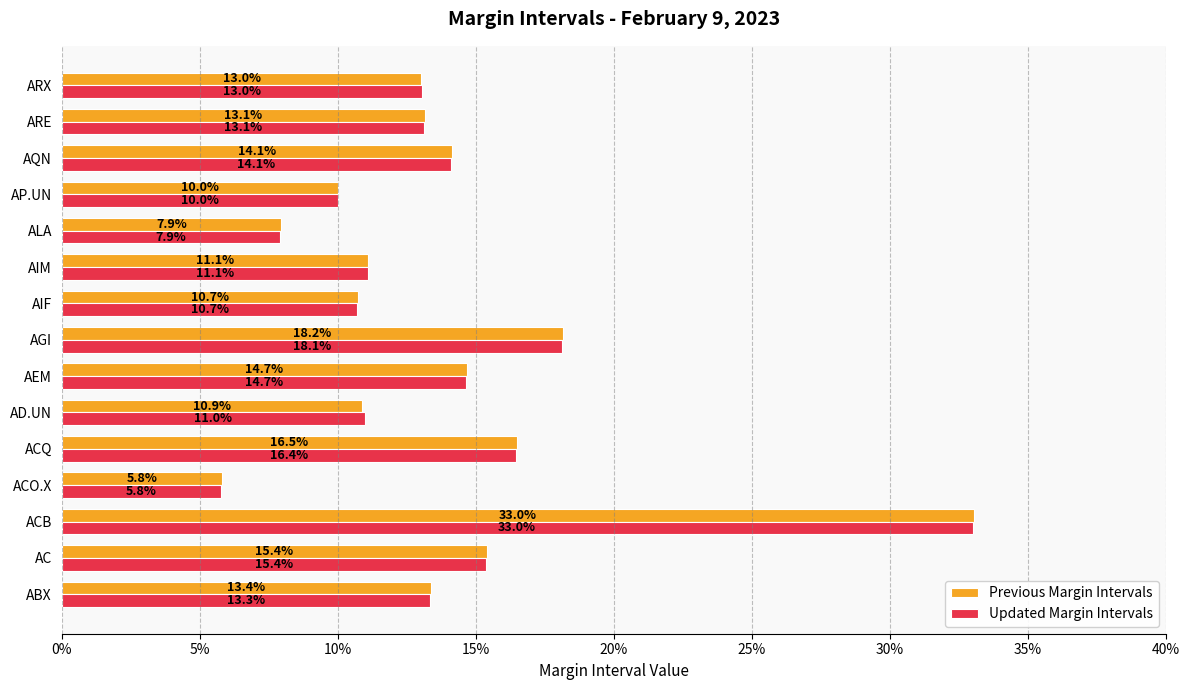

What are all the series names shown in the legend?

Previous Margin Intervals, Updated Margin Intervals